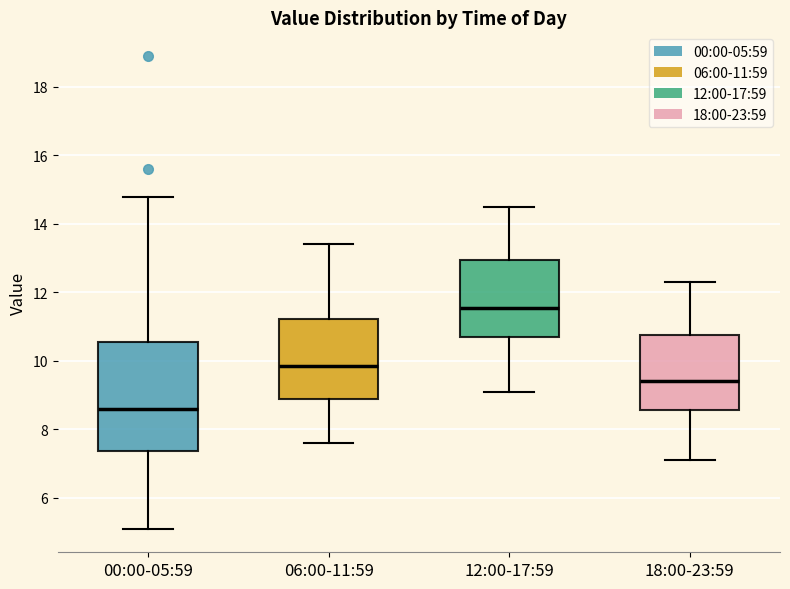

Reading left to right, read every box against the y-axis: the position of its median line, the range the box covers, and the ends of its whiskers. The values are not printed on the chart, so give them approximately, as read against the axis.

00:00-05:59: median 8.6, box 7.4 to 10.6, whiskers 5.2 to 14.8
06:00-11:59: median 9.8, box 8.8 to 11.2, whiskers 7.6 to 13.4
12:00-17:59: median 11.6, box 10.8 to 13.0, whiskers 9.2 to 14.6
18:00-23:59: median 9.4, box 8.6 to 10.8, whiskers 7.2 to 12.4